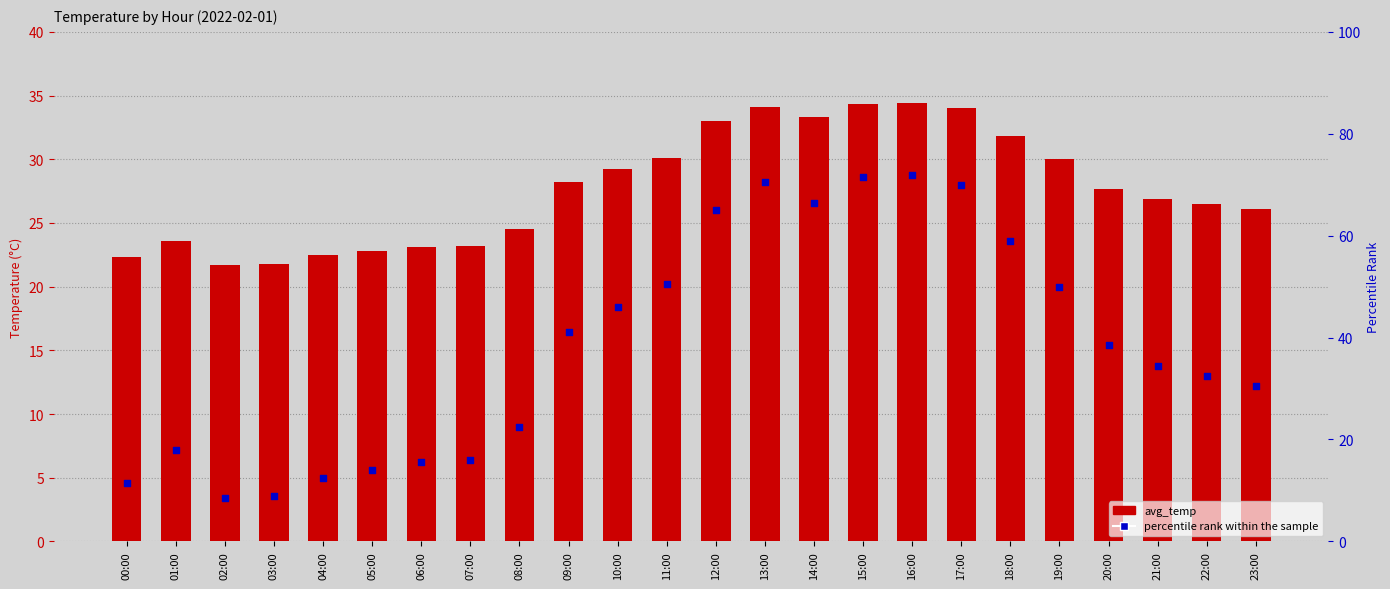

Which series has the largest Y range (max minus min)?

percentile rank within the sample